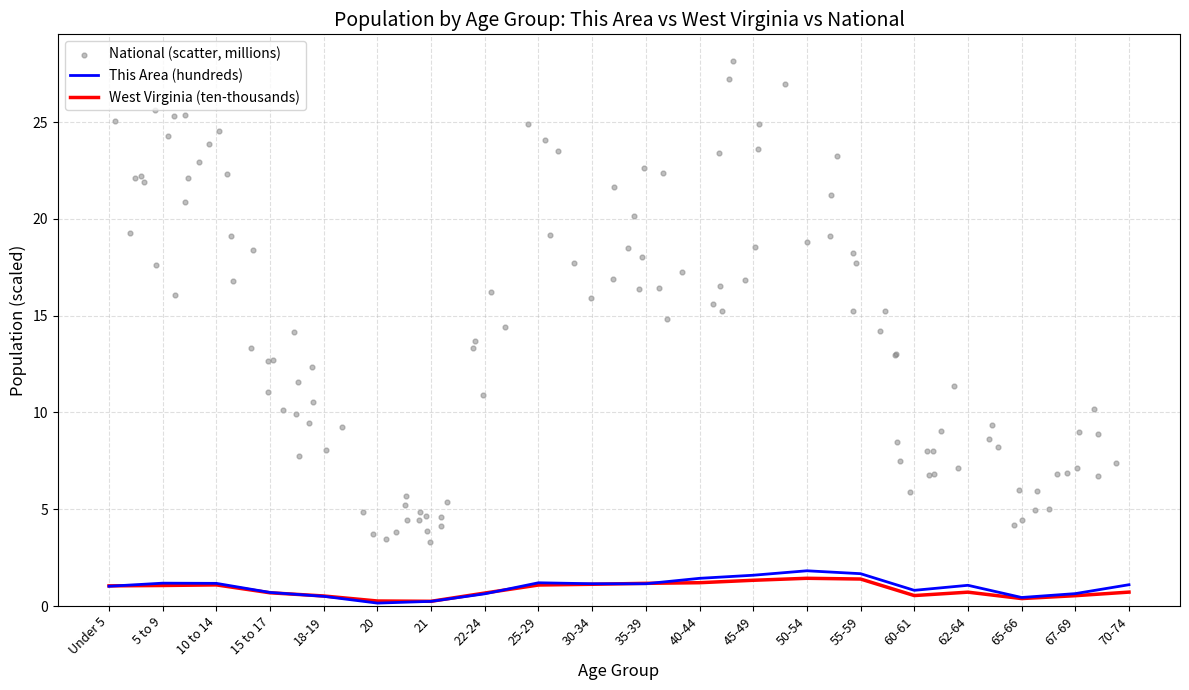

Is the value of West Virginia at 22-24 greater than the value of This Area at 70-74?

No